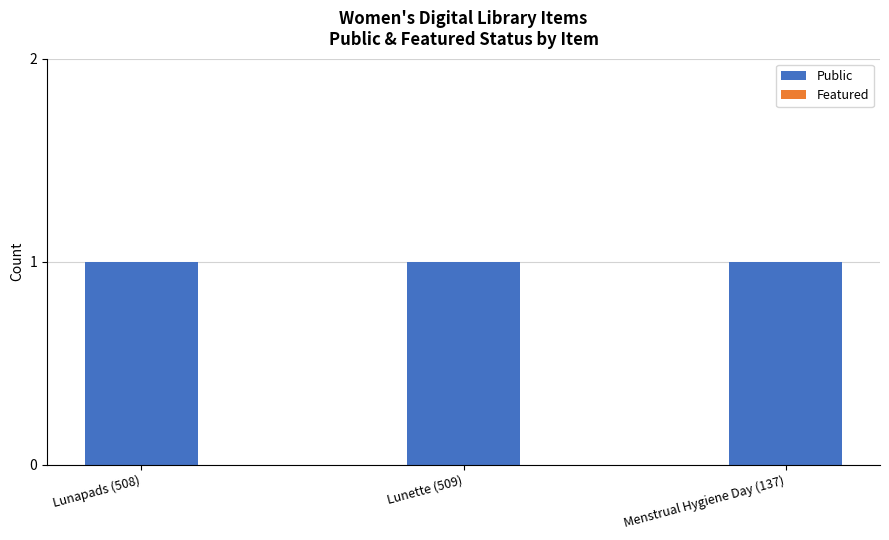

Rank the series by their maximum value, from highest to lowest.

Public, Featured